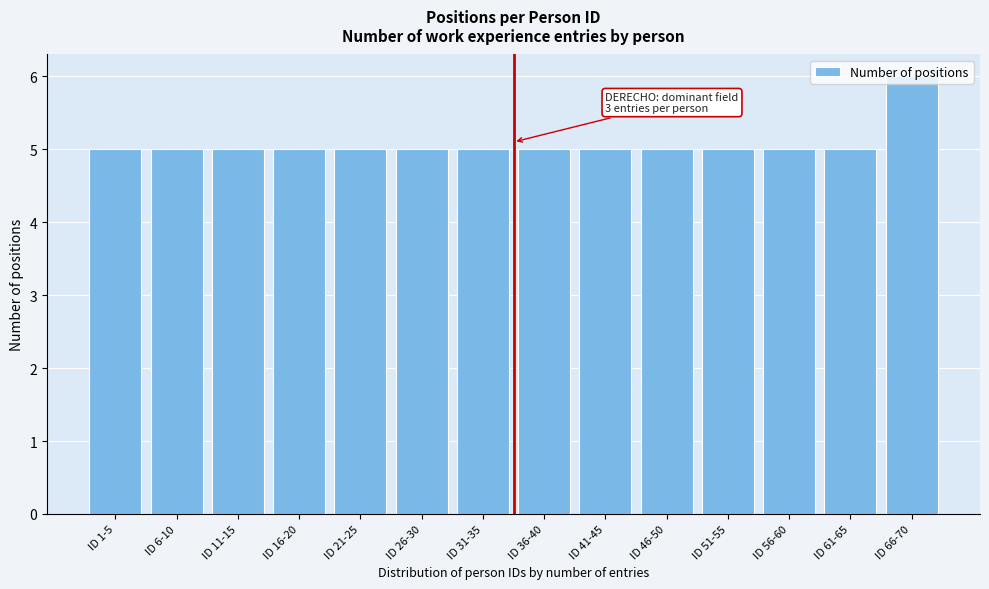

True or false: the data shows 3 at ID 51-55.

False